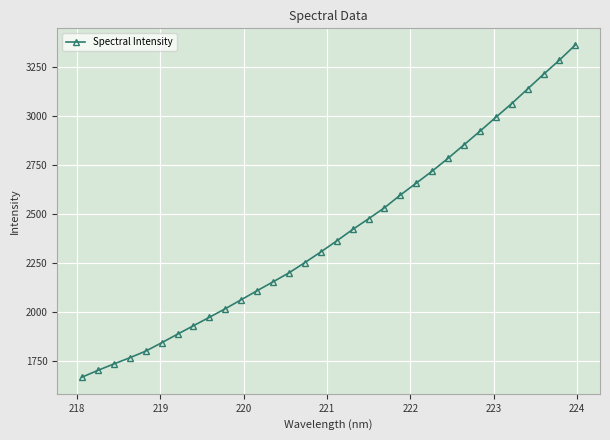

What is the minimum value shown in the chart?

1669.6